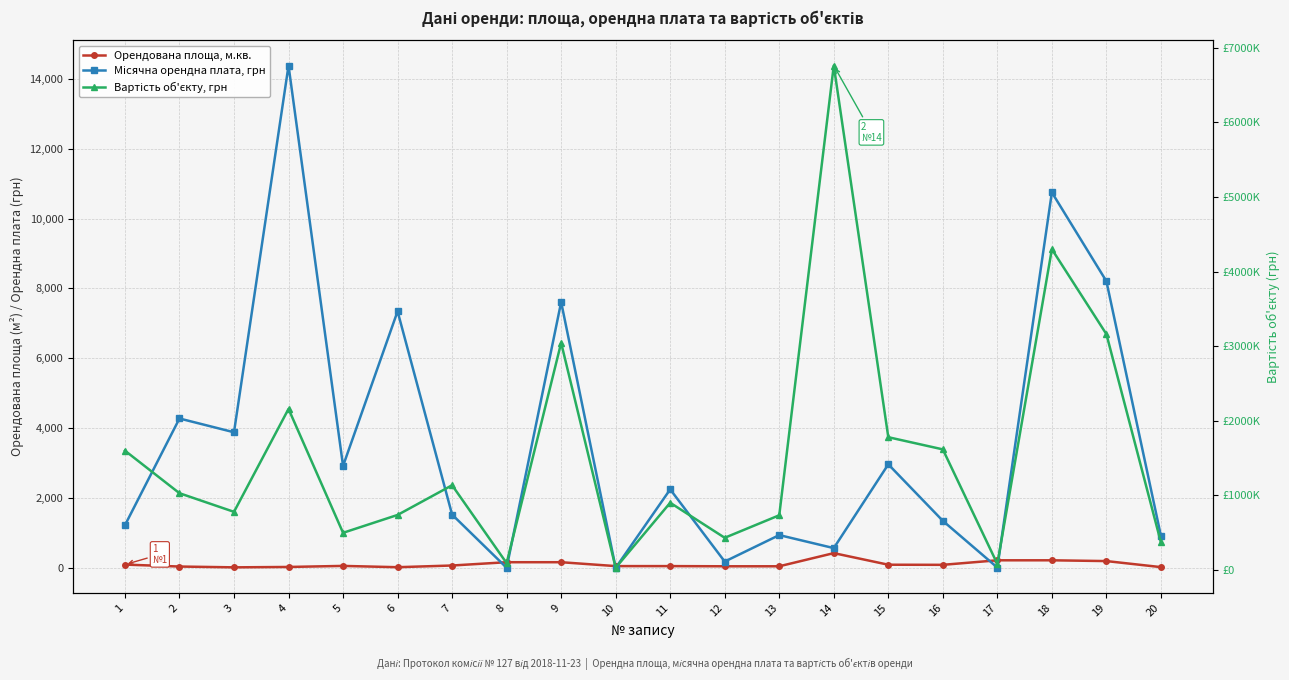

How many data points in Орендована площа, м.кв. are less than 65?

10